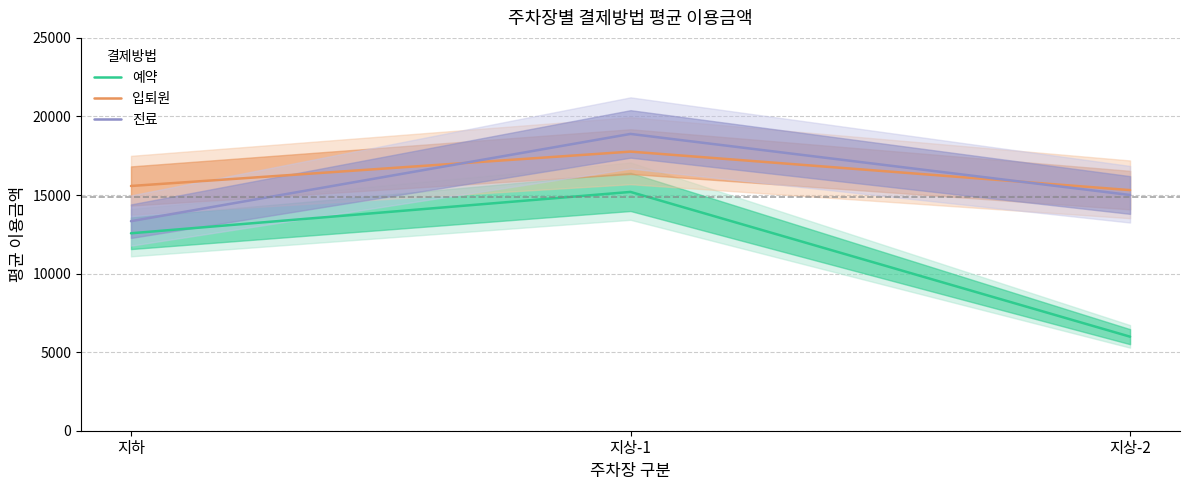

What is the total value across all series at 지상-2?

36298.5